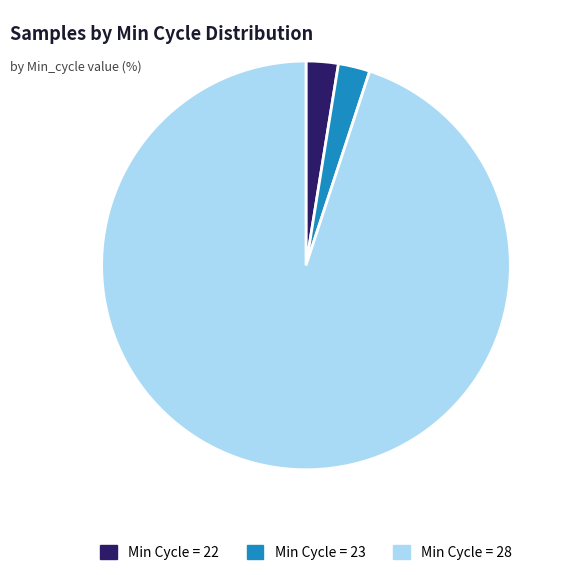

Does Min Cycle = 22 represent more than half of the total?

No